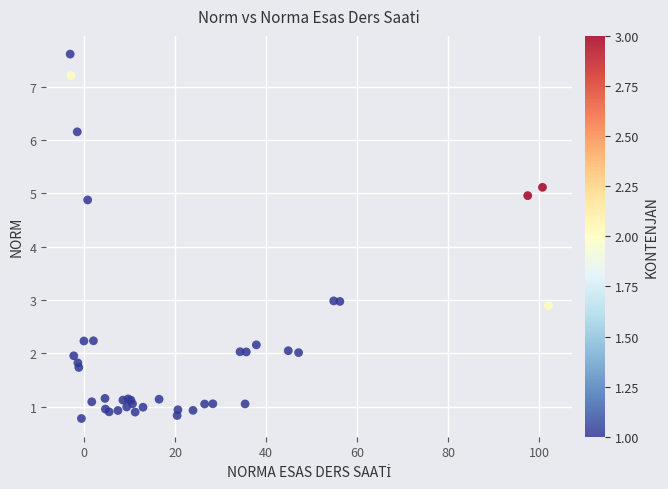

What Y value in the scatter plot is closest to 4?

4.9